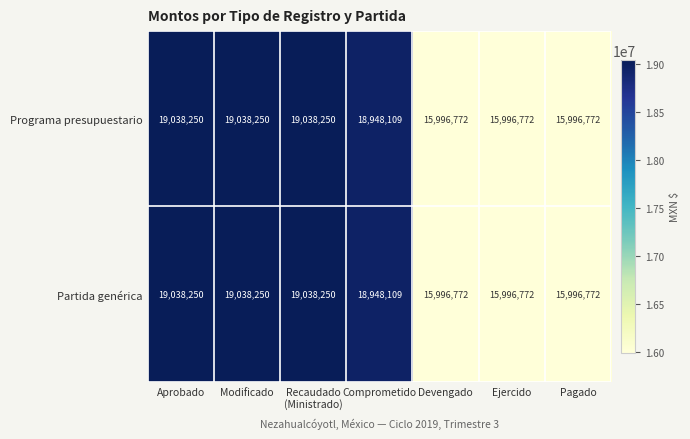

At how many categories does at least one series exceed 18751008?

4